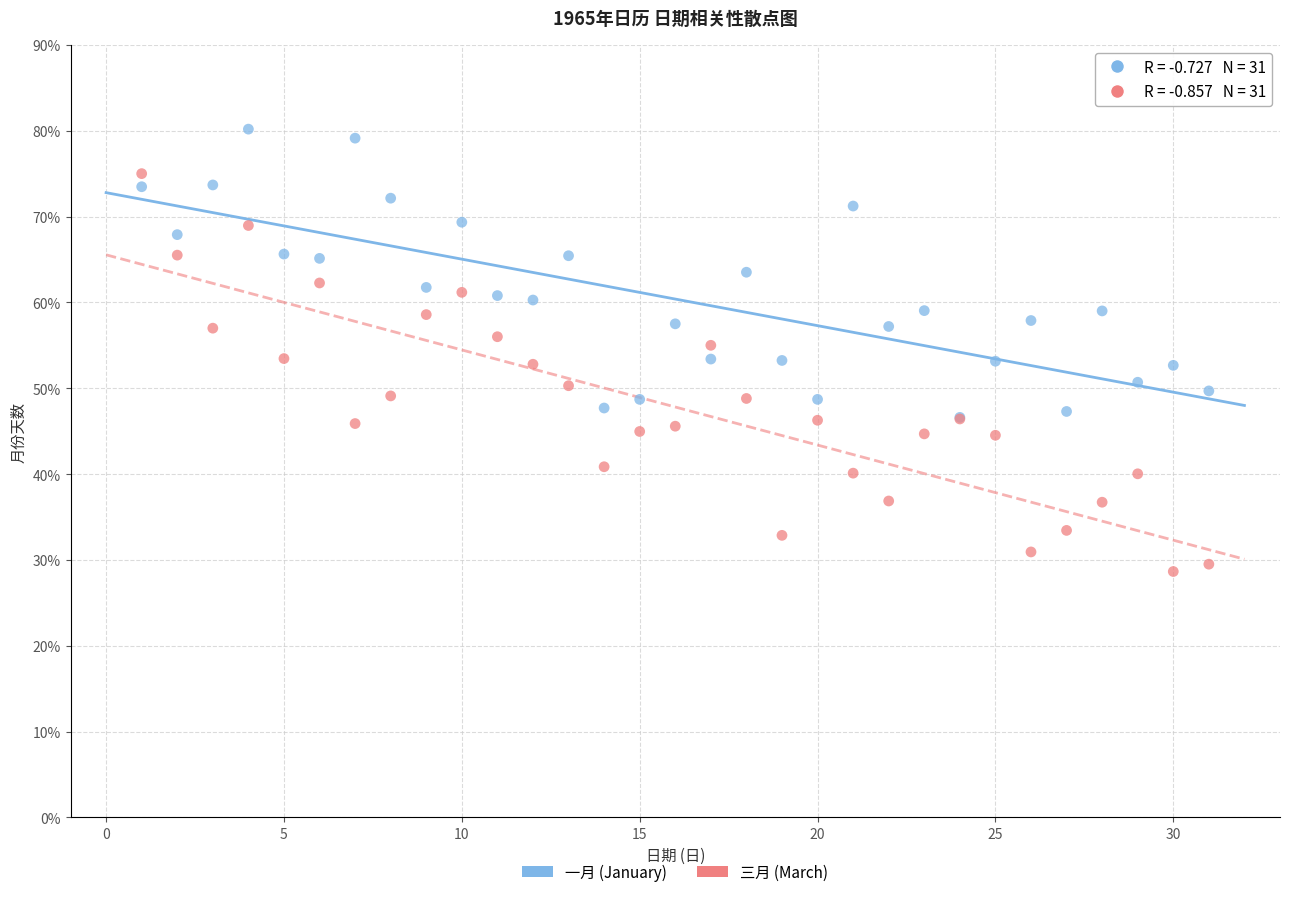

What are all the series names shown in the legend?

一月 (January), 三月 (March)